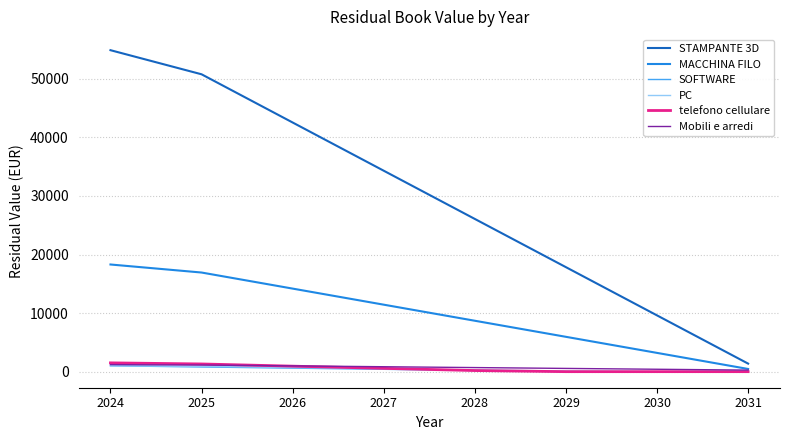

What is the total value across all series at 2028?

36153.5